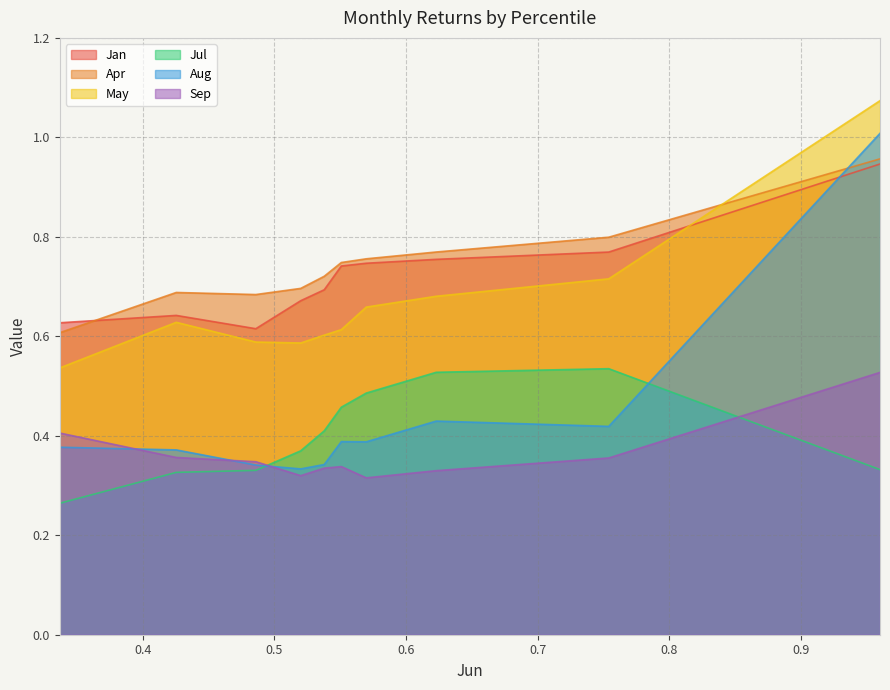

True or false: Apr and May cross at least once.

True